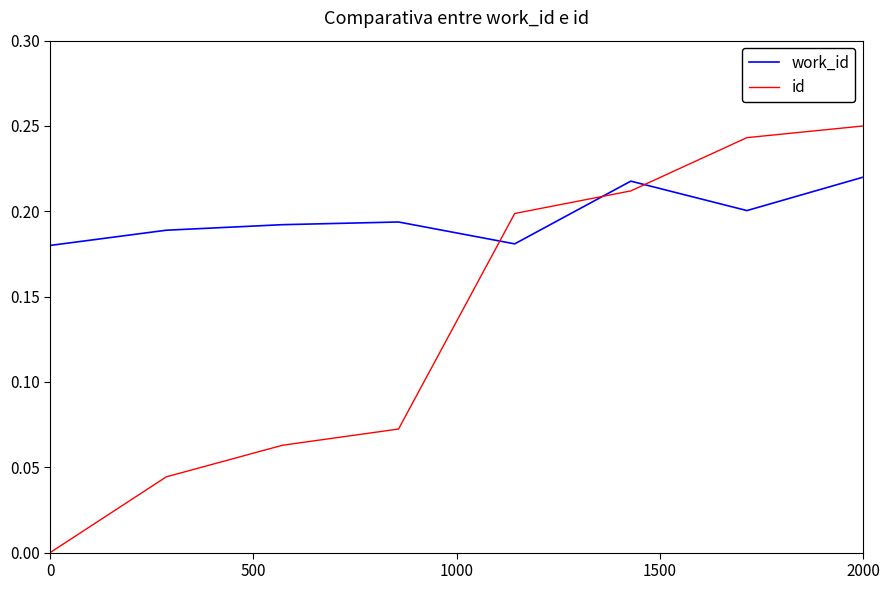

List the series in order of their peak value, lowest first.

work_id, id